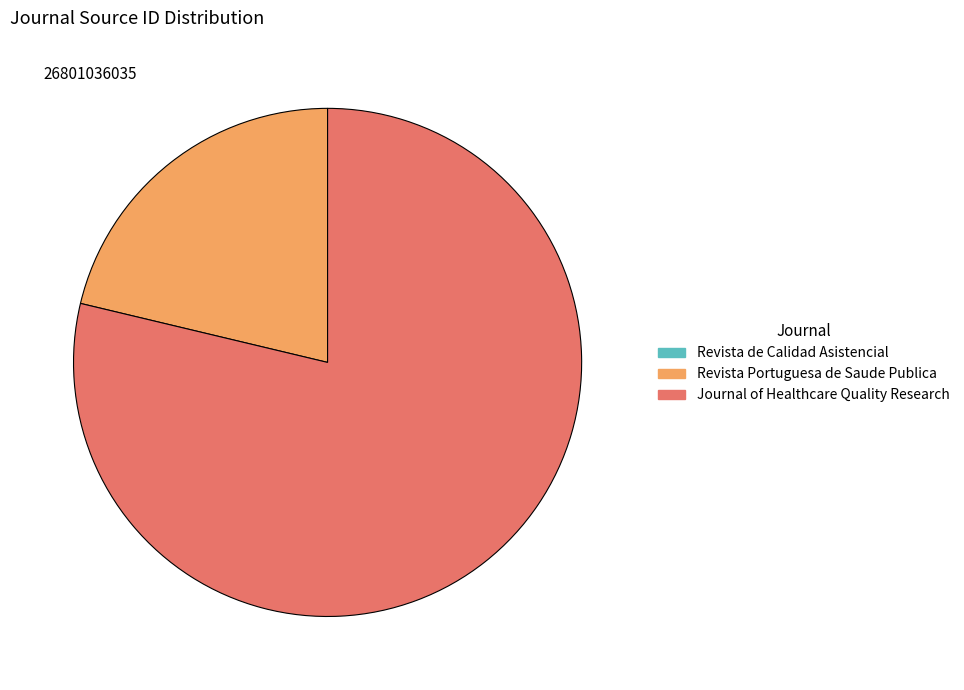

Do Journal of Healthcare Quality Research and Revista Portuguesa de Saude Publica together represent more than half of the pie?

Yes